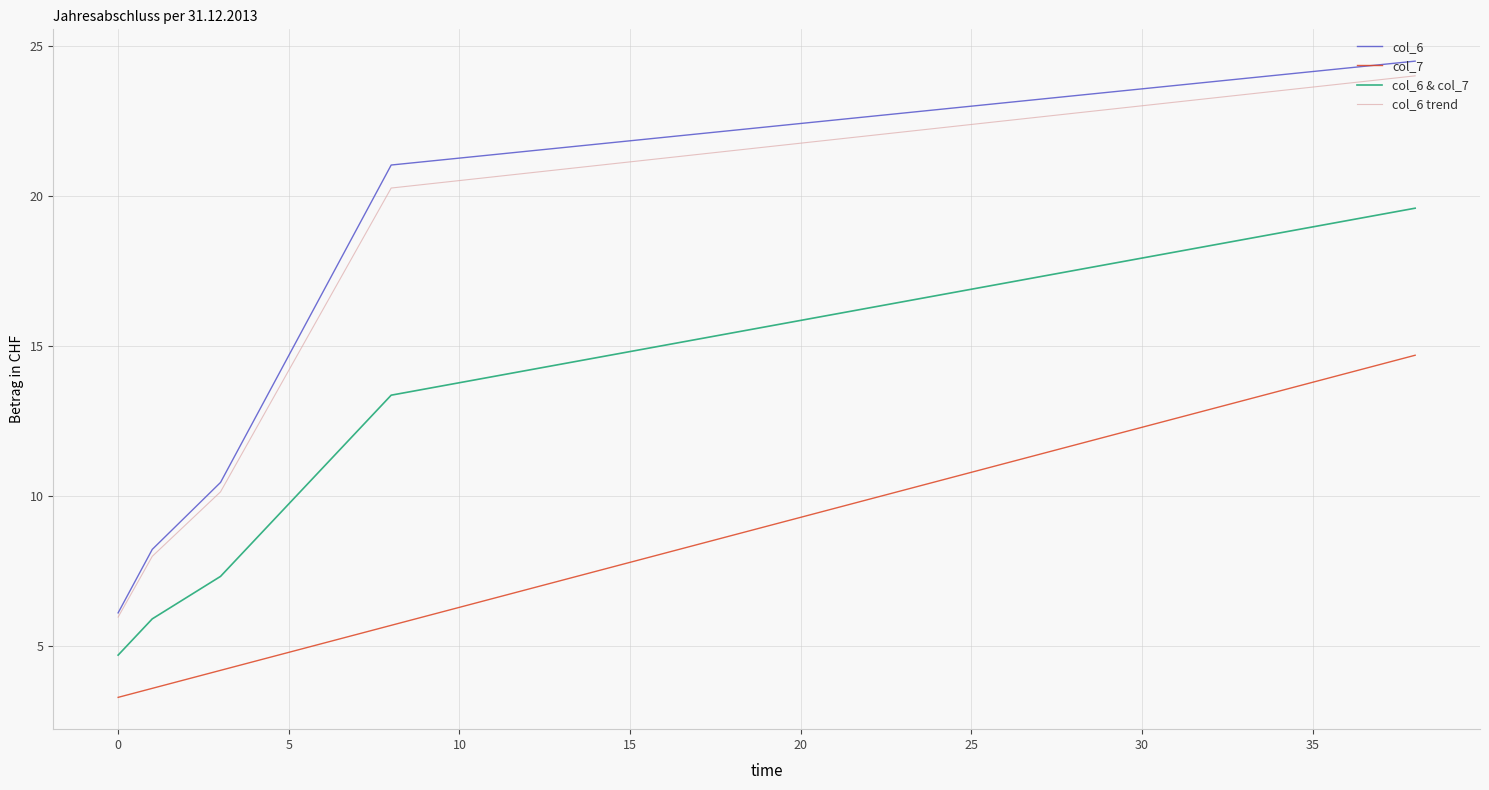

True or false: col_6 & col_7 and col_6 trend cross at least once.

False